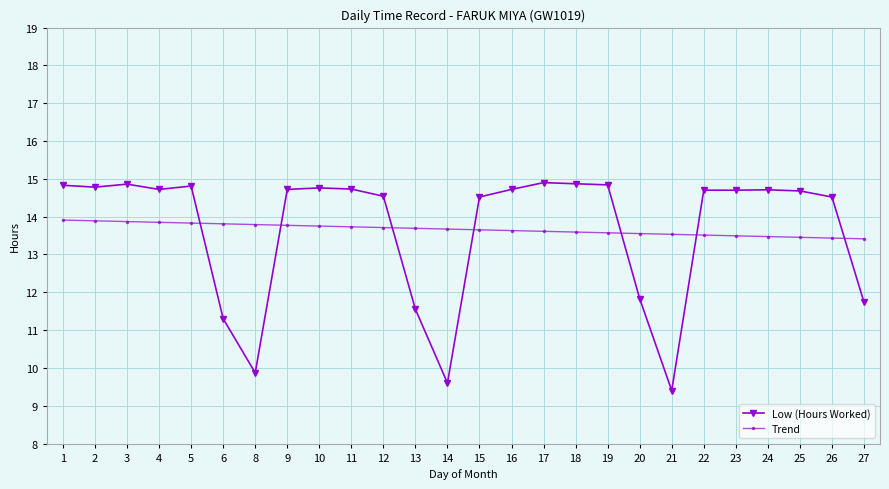

What is the total value across all series at 13?

25.2